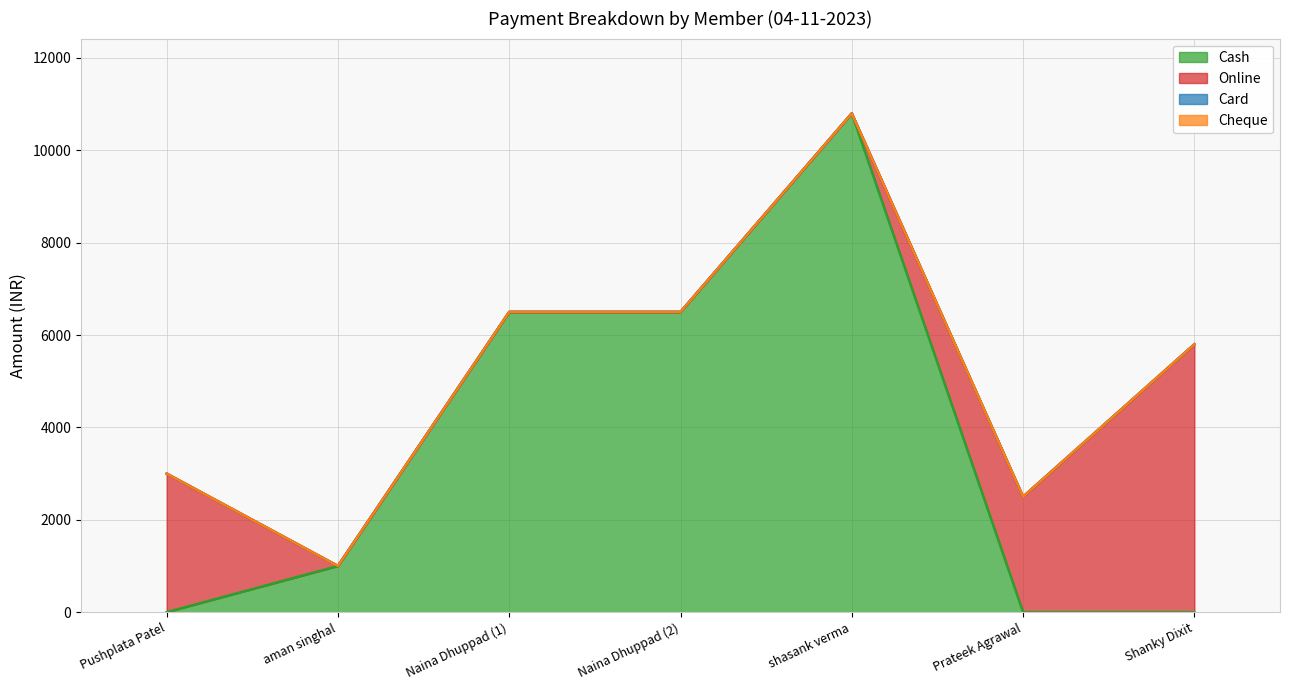

Rank the series by their maximum value, from highest to lowest.

Cash, Online, Card, Cheque